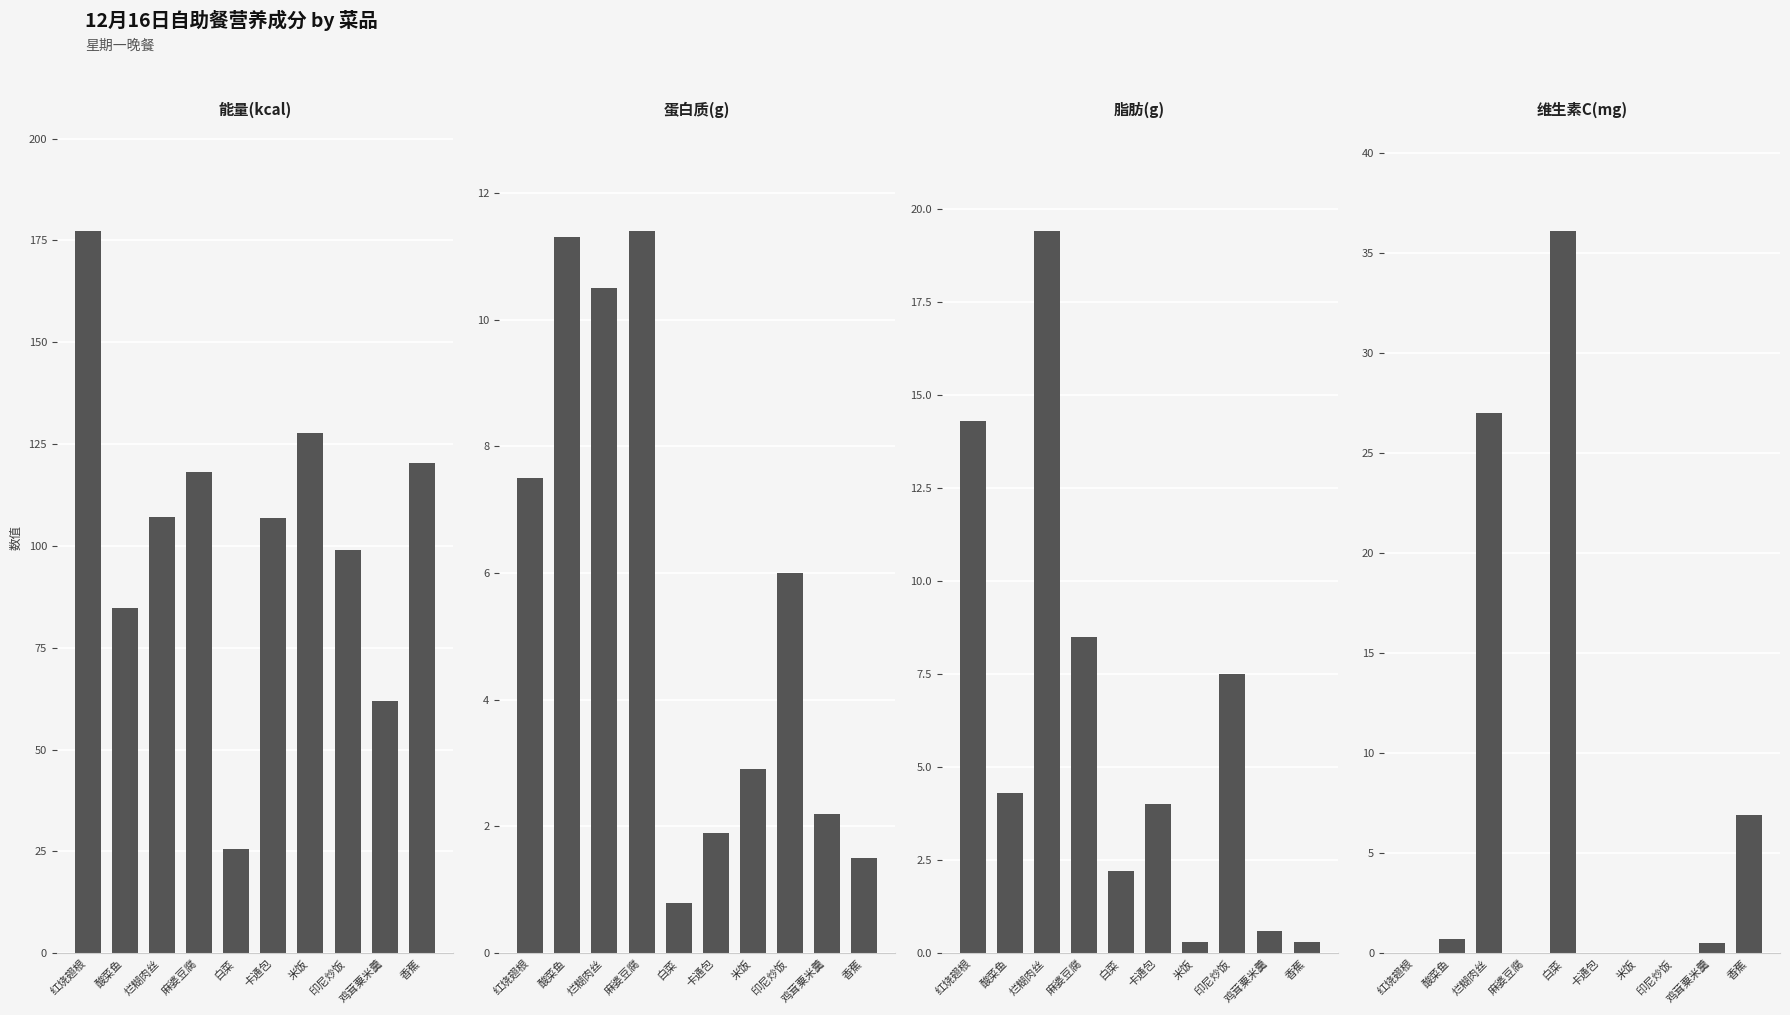

Which series has the widest spread of values?

能量(kcal)